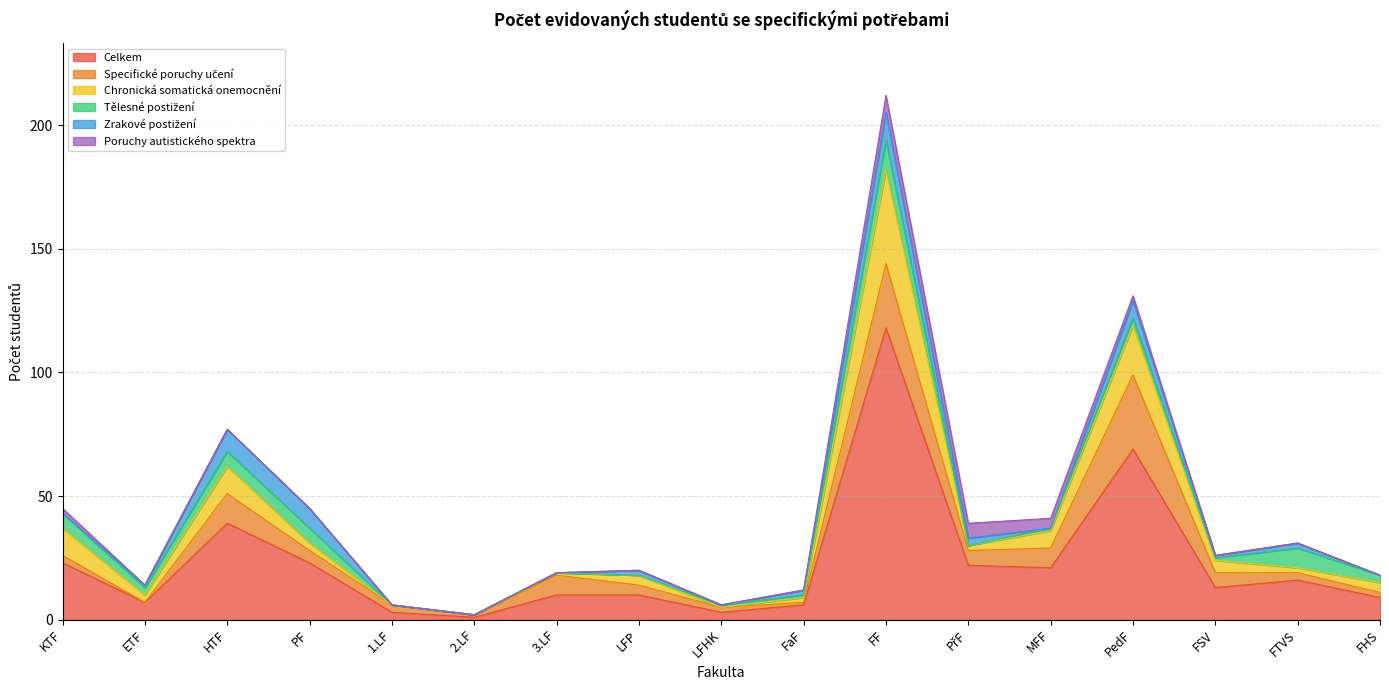

True or false: Chronická somatická onemocnění has more than 1 points higher than both neighbors.

True